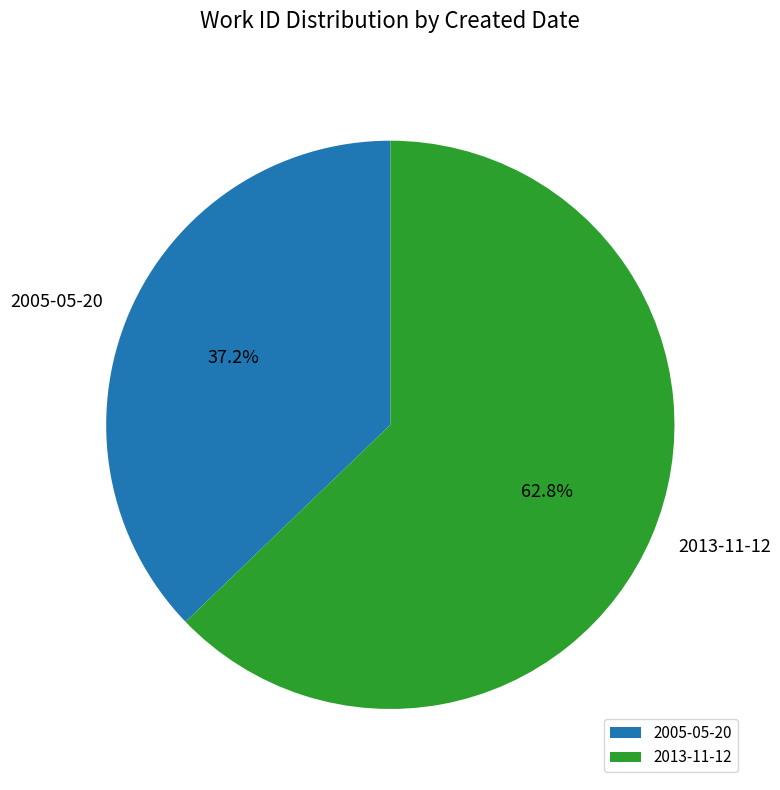

True or false: 2005-05-20 accounts for 37% of the total.

True